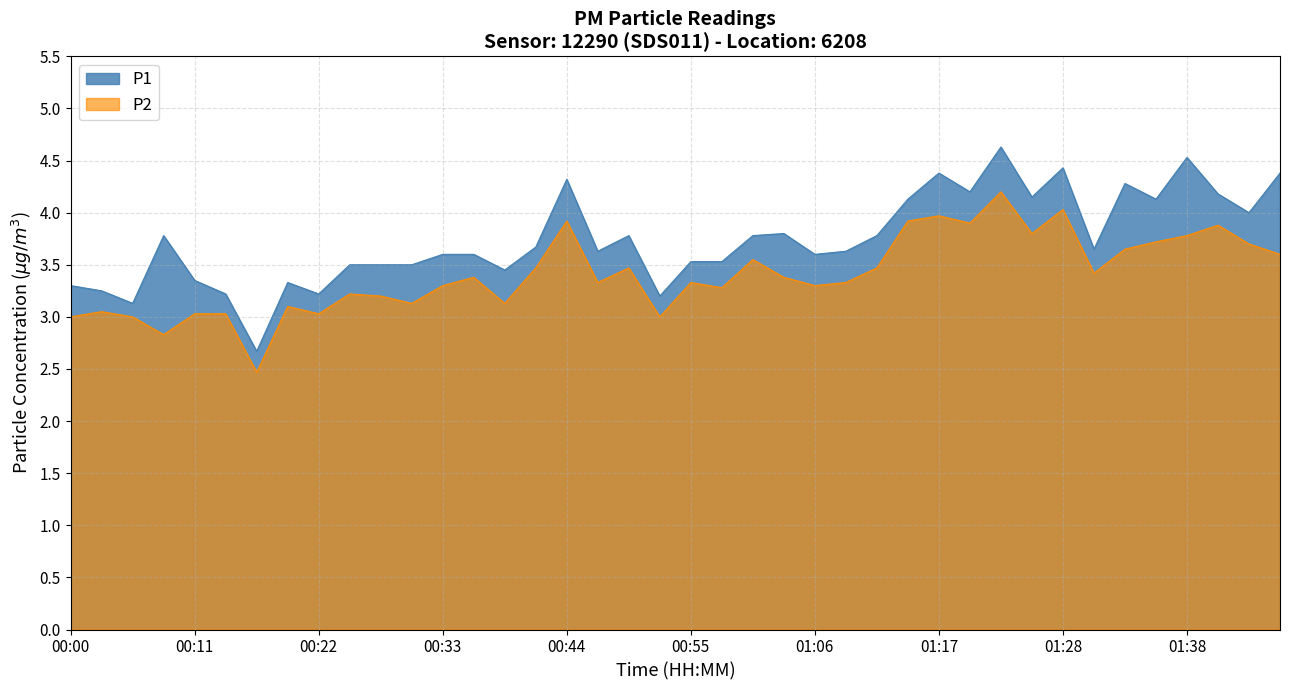

What is the difference between the maximum and minimum values in the P1 series?

2.0